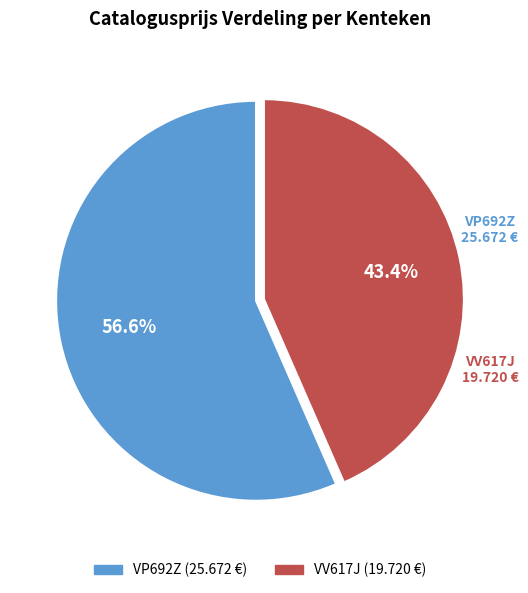

Approximately how many times larger is the value at VV617J compared to VP692Z?

0.8